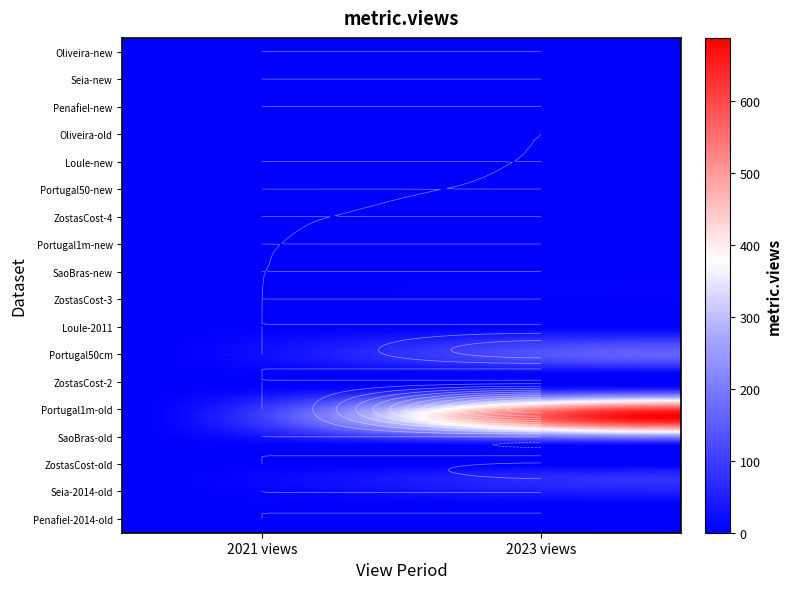

What is the spread (max minus min) of values at 1?

688